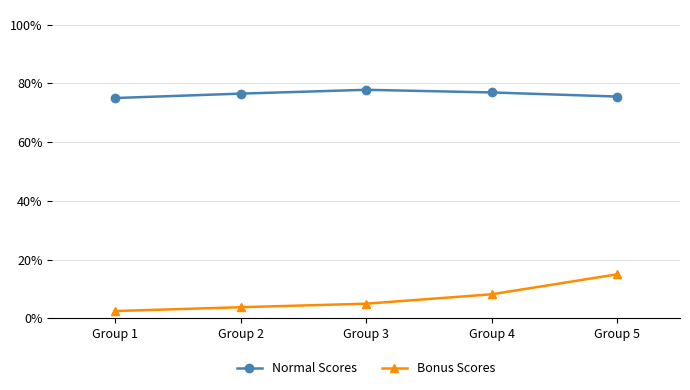

Is this an area chart (filled region under the line)?

No